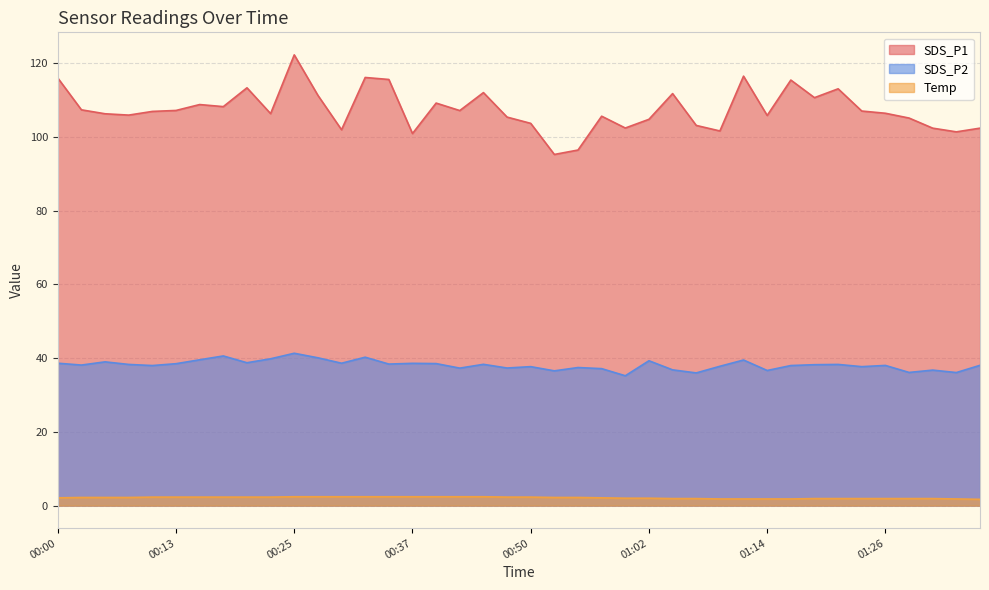

True or false: Temp and SDS_P2 intersect in this chart.

False